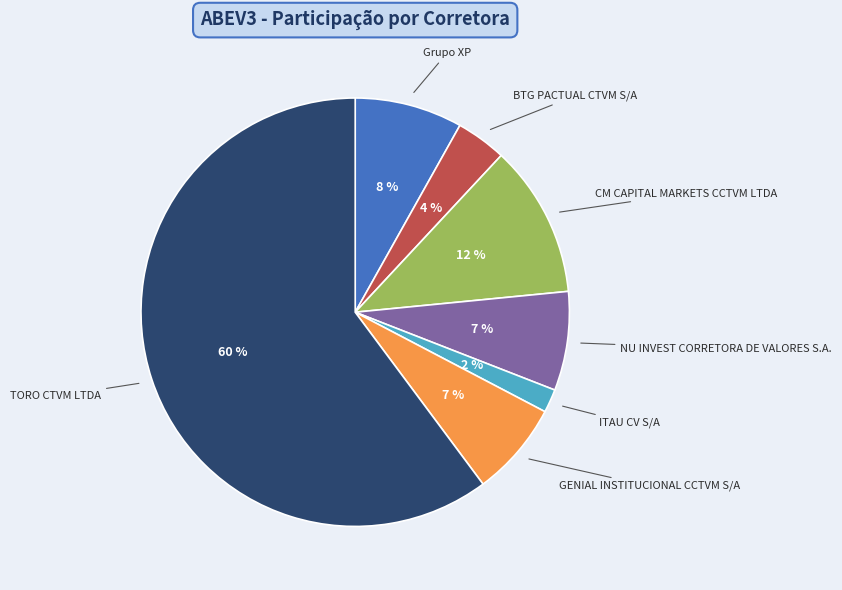

Is there a majority slice in this chart?

Yes